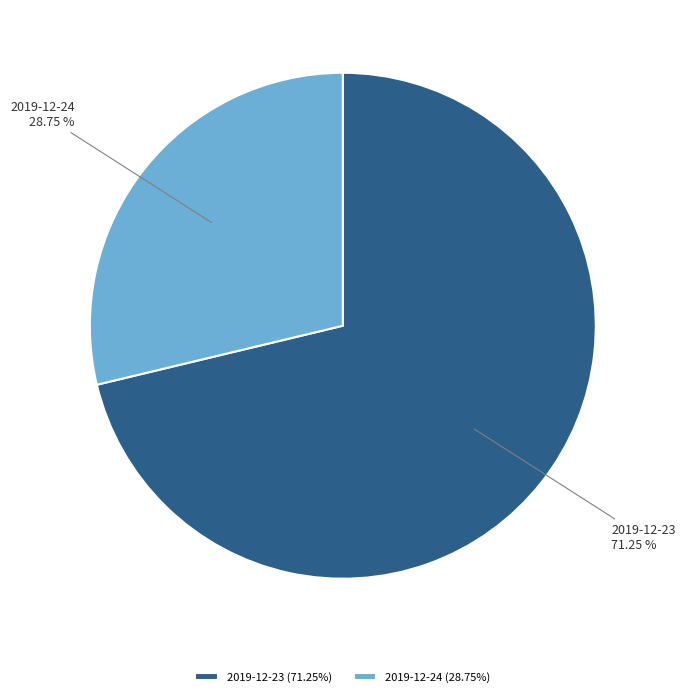

The 2019-12-24 slice represents 21% of the pie. True or false?

False